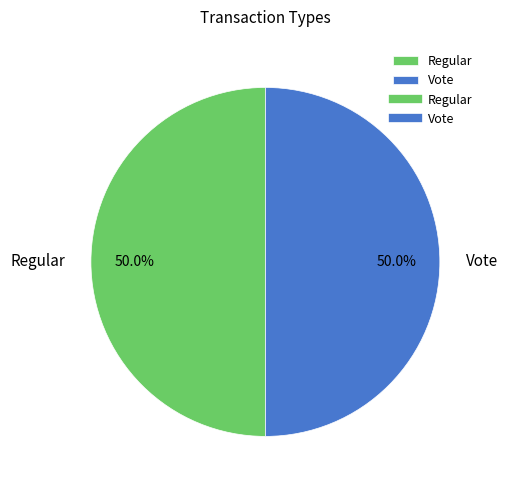

What is the ratio of the value at Regular to the value at Vote?

1.0